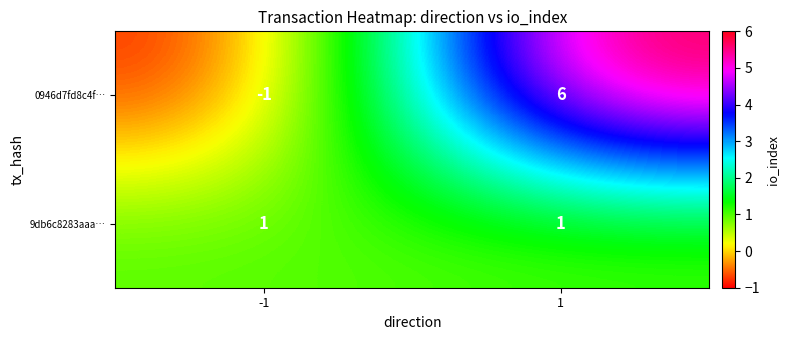

What is the approximate value of 0946d7fd8c4f… at 1?

6